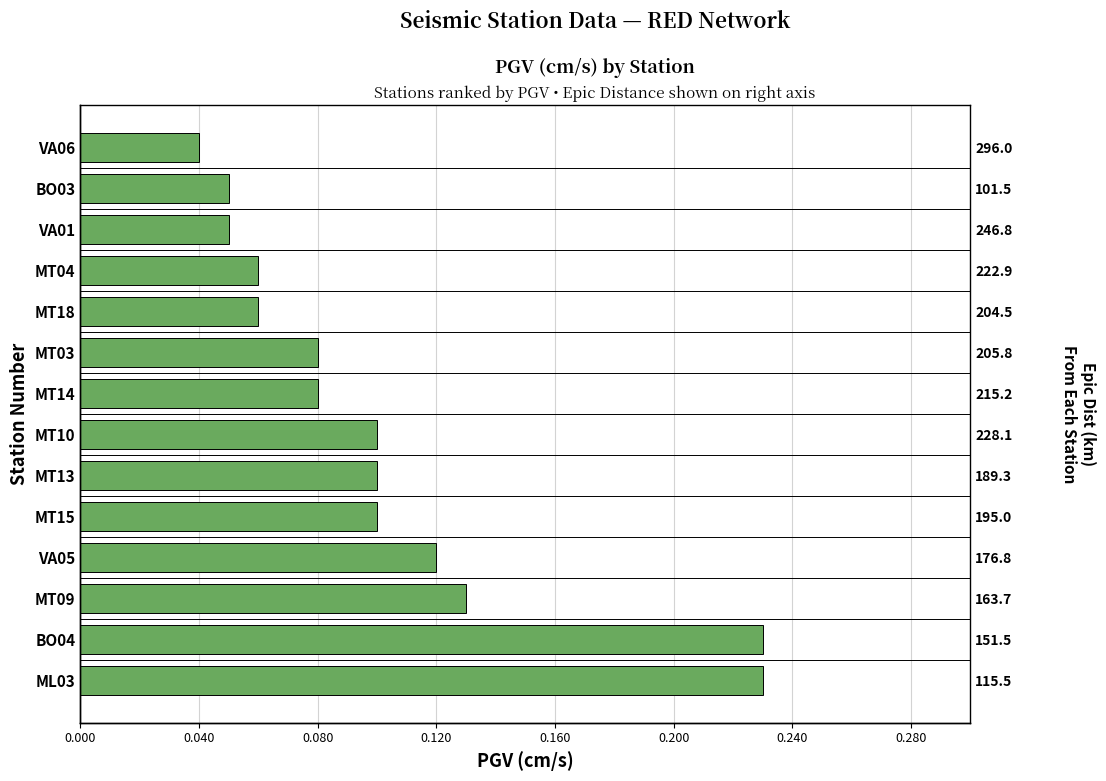

The value at BO03 is 0.1. True or false?

False